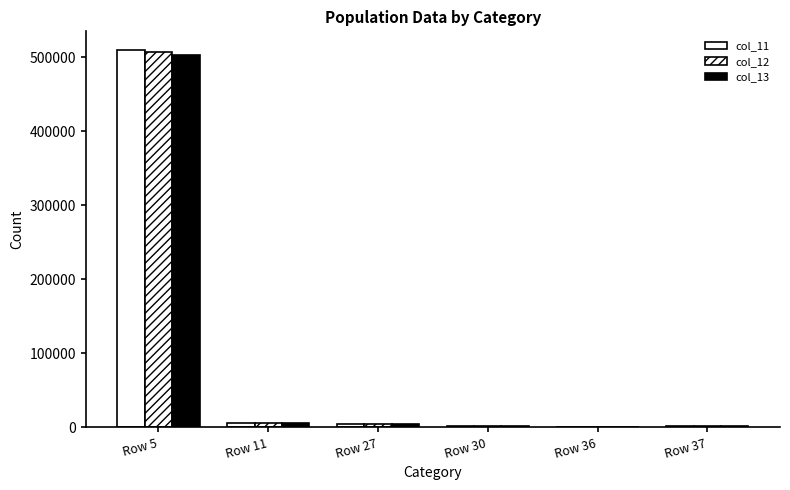

Reading left to right, list all the values displayed in this chart.

col_11: Row 5=509379	Row 11=5228	Row 27=4381	Row 30=1712	Row 36=1028	Row 37=2052
col_12: Row 5=506714	Row 11=5190	Row 27=4377	Row 30=1707	Row 36=1028	Row 37=2040
col_13: Row 5=502912	Row 11=5146	Row 27=4345	Row 30=1687	Row 36=1016	Row 37=2019